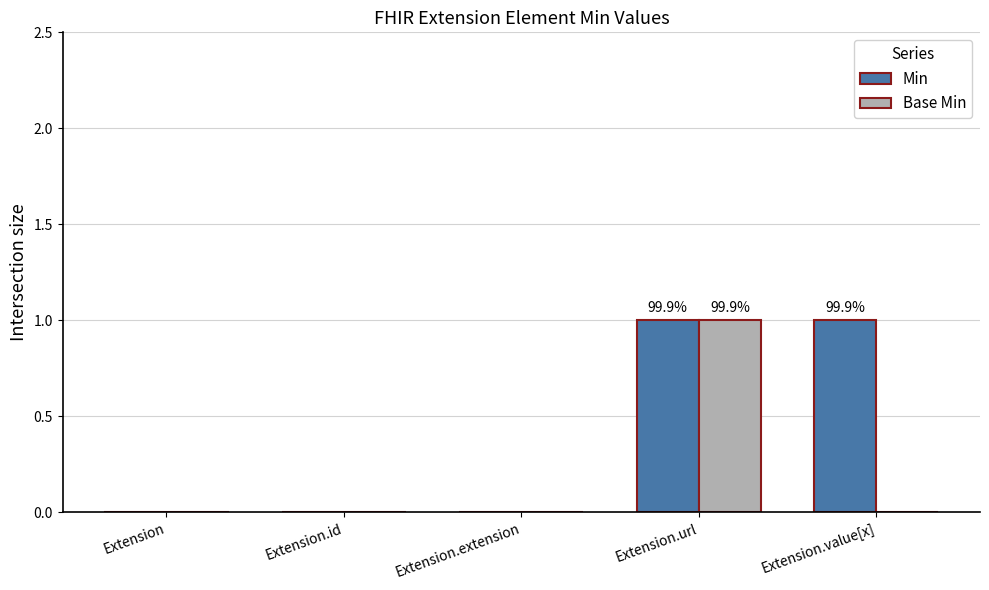

Which series has the largest total across all categories?

Min